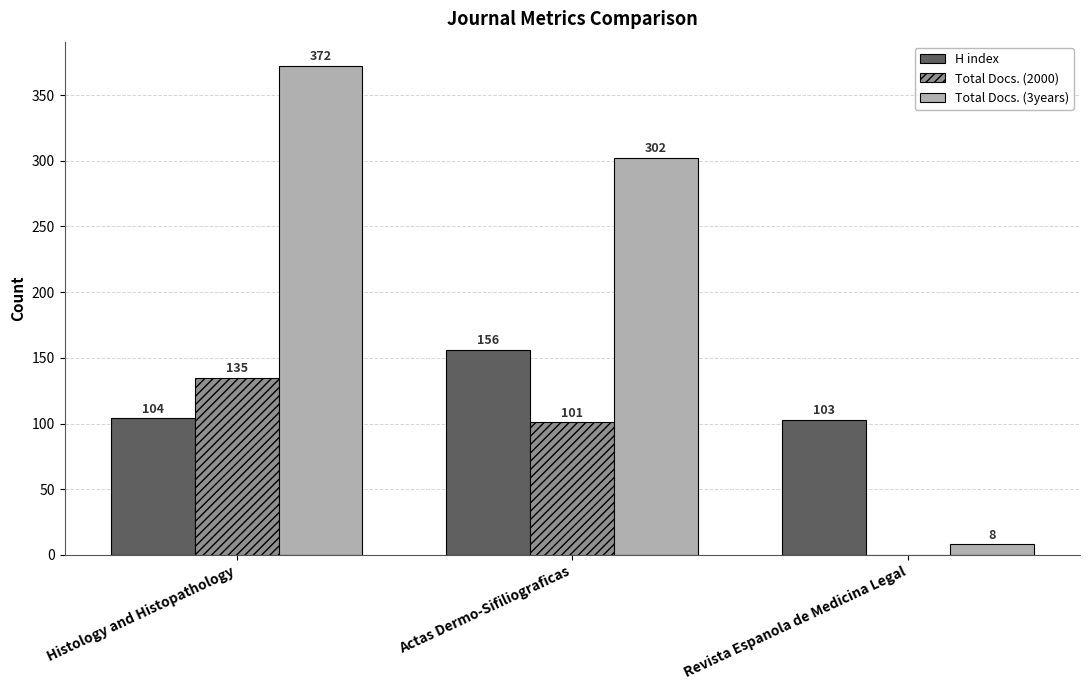

Are the bars horizontal?

No